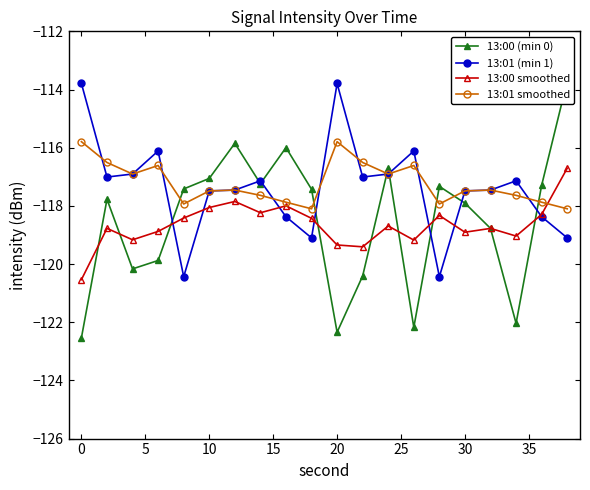

True or false: 13:01 smoothed has a value of -115.8 at 0.

True